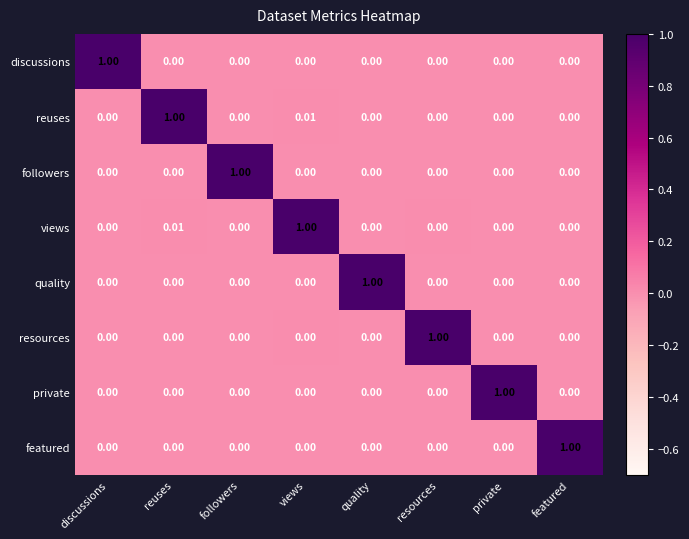

How many data points does each series have?

8